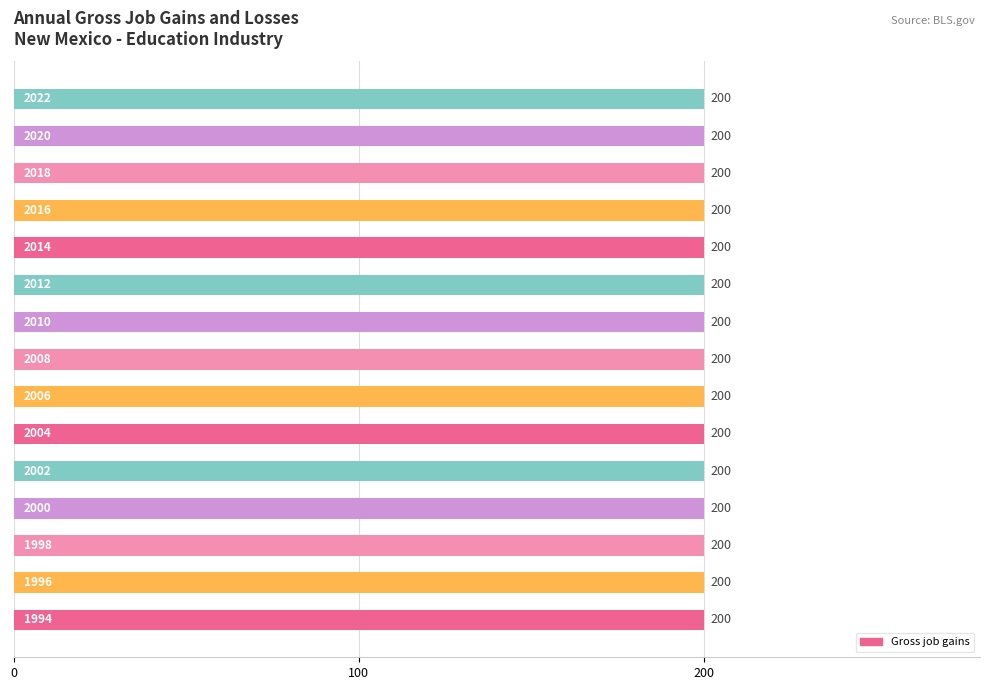

Which series changed the most between 1998 and 2012?

Gross job gains